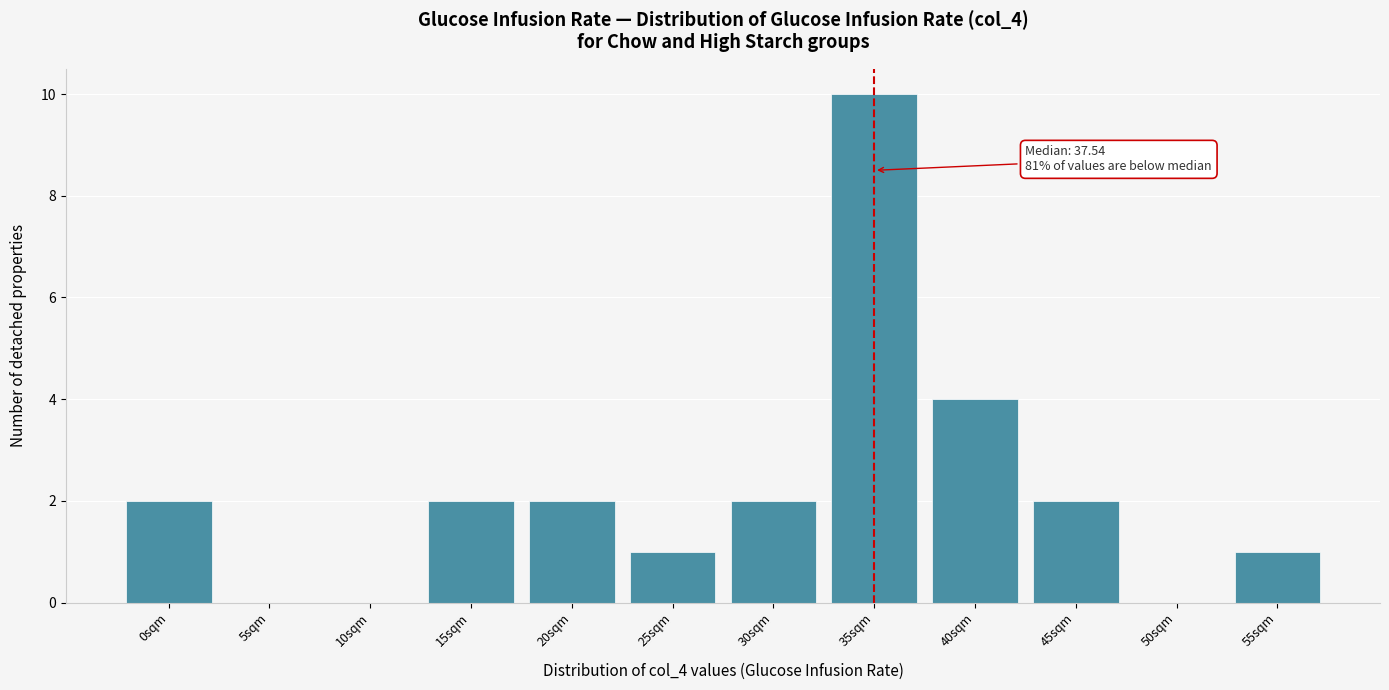

Reading left to right, list all the values displayed in this chart.

0sqm=2	5sqm=0	10sqm=0	15sqm=2	20sqm=2	25sqm=1	30sqm=2	35sqm=10	40sqm=4	45sqm=2	50sqm=0	55sqm=1